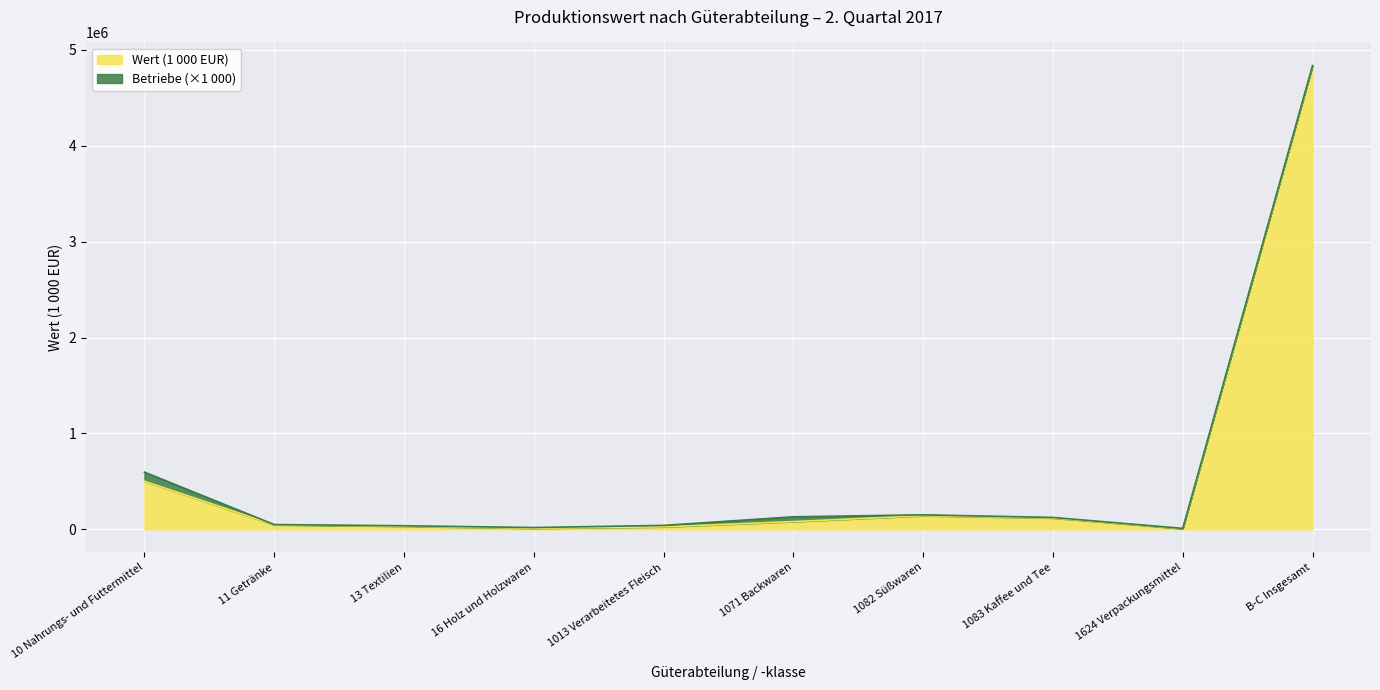

How many interior local valleys (lower than both neighbors) does the data have?

2